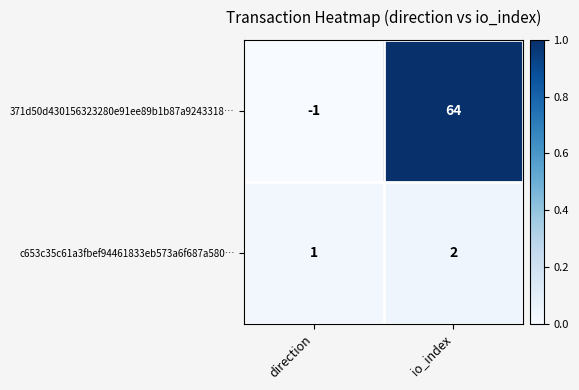

Which series has the largest total across all categories?

371d50d430156323280e91ee89b1b87a9243318…